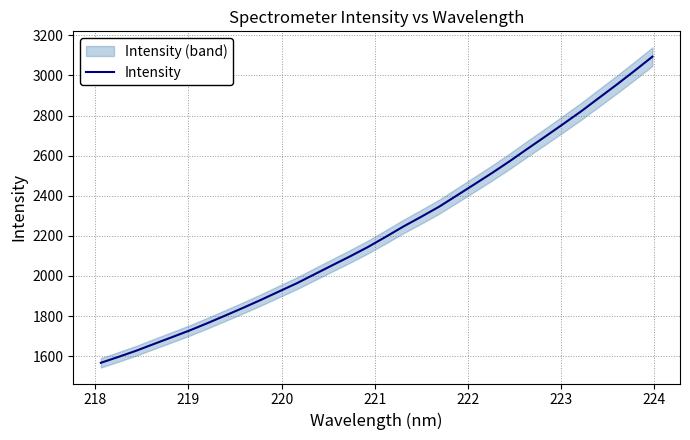

What is the sum of all values?

71259.1